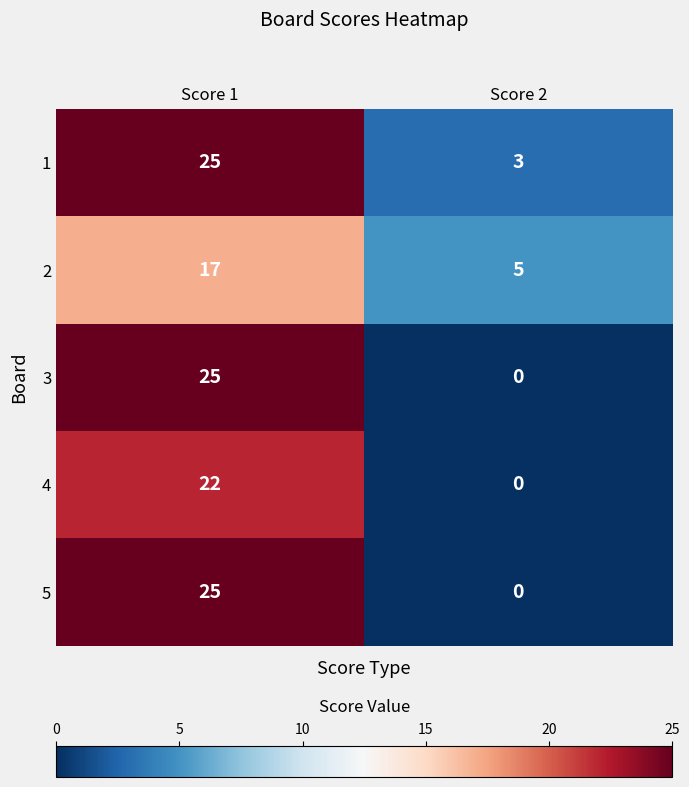

The value of 1 at Score 1 is 25. True or false?

True